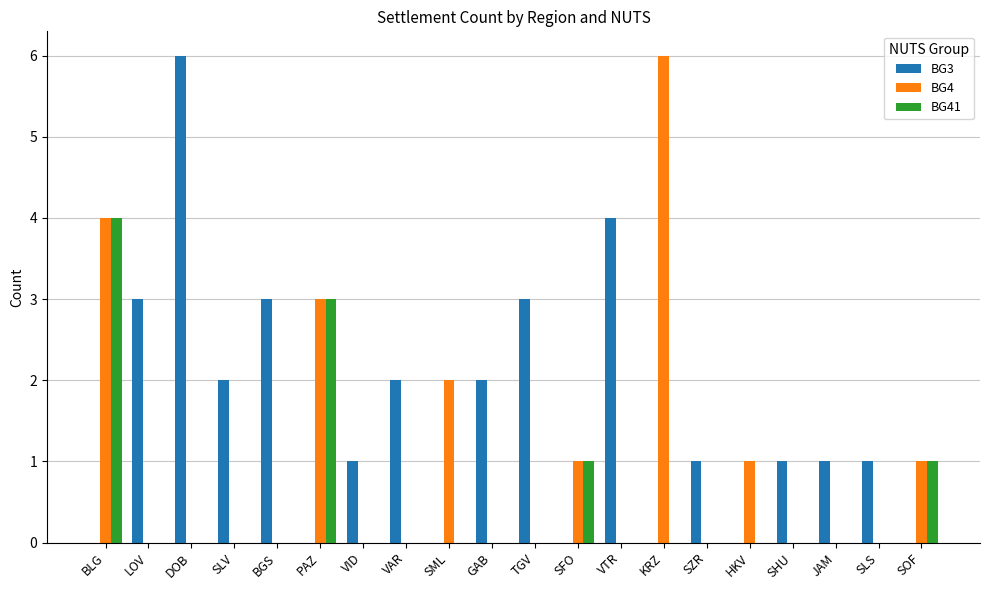

Which series changed the most between BGS and JAM?

BG3